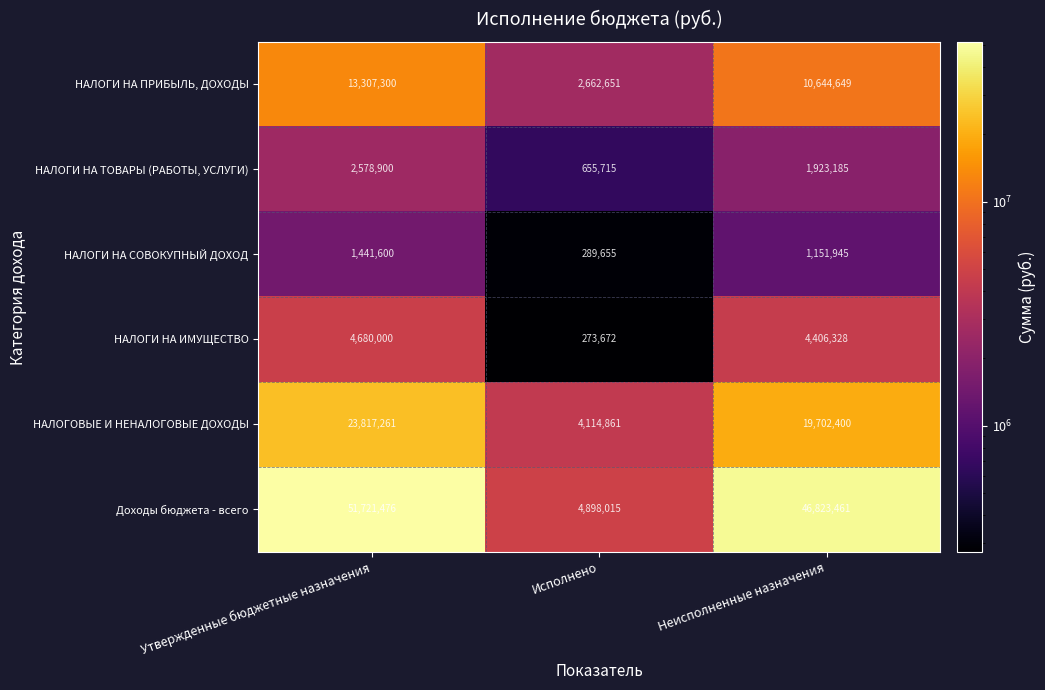

Which series has the largest range (max minus min)?

Доходы бюджета - всего